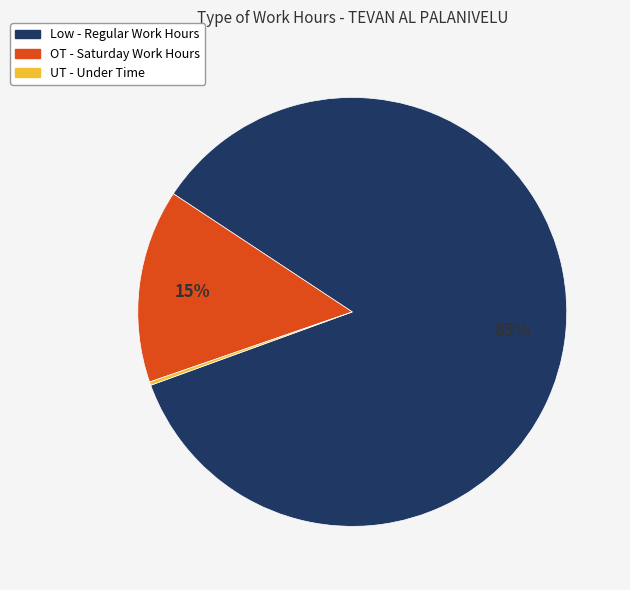

To the nearest percent, what percentage of the pie is OT?

15%